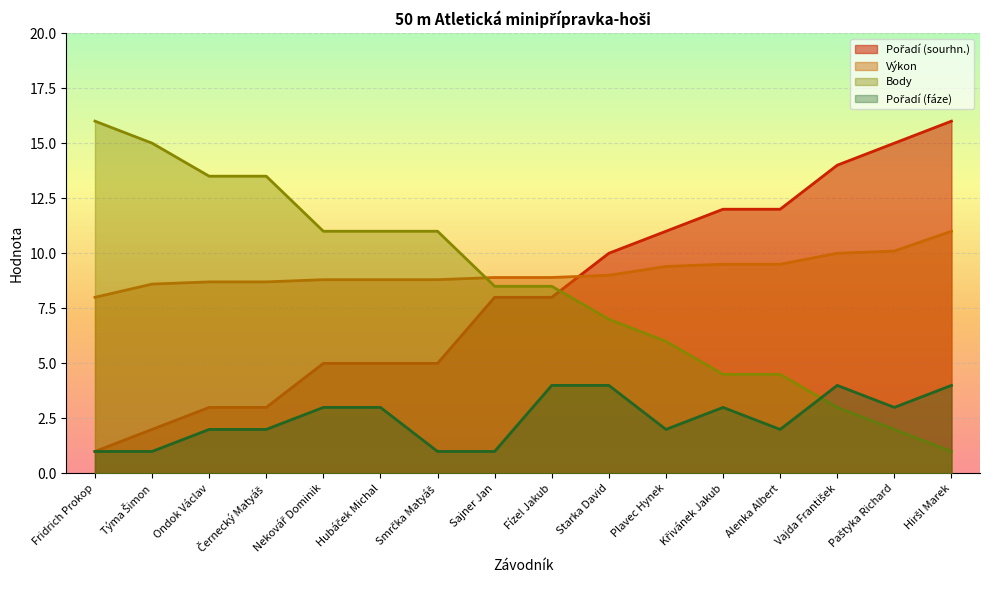

Which series has the largest range (max minus min)?

Pořadí (sourhn.)